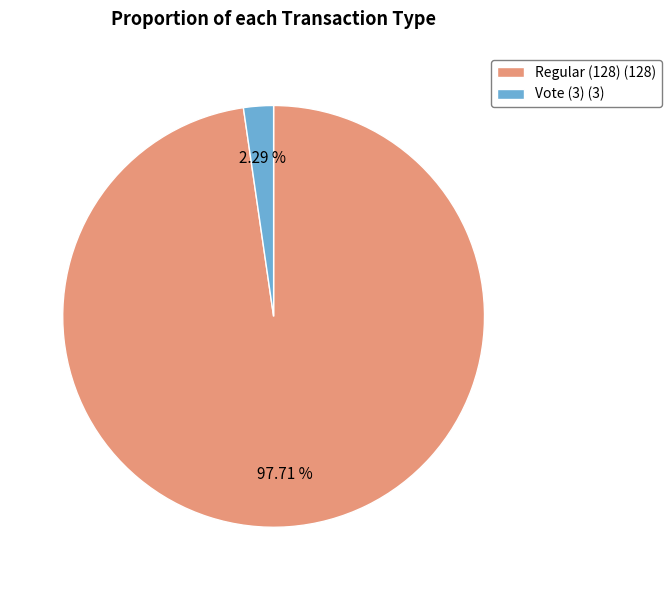

To the nearest percent, what portion does Regular (128) represent?

98%